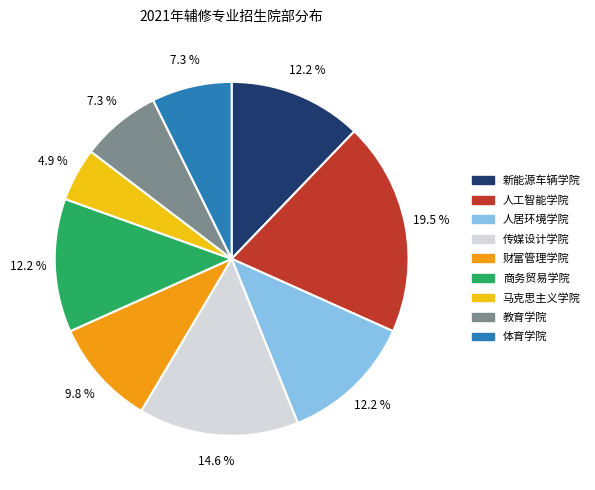

To the nearest percent, what is the difference between the largest and smallest slice percentages?

15%